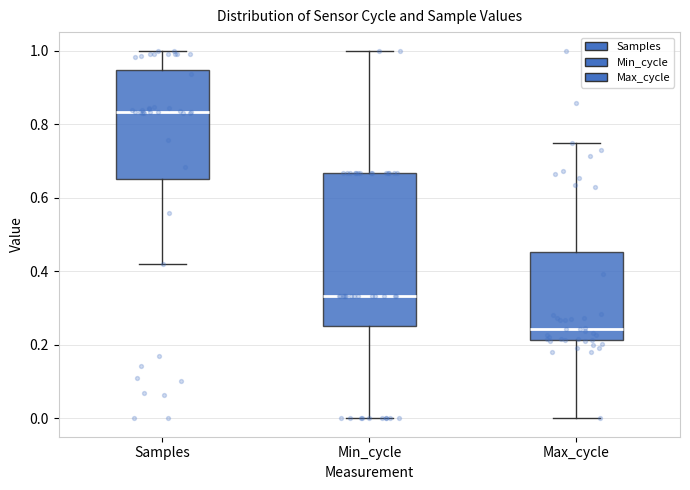

Reading left to right, transcribe this box plot: for each box, give where its median line is, the range the box spans, and where its two whiskers end, as read against the y-axis. The values are not printed on the chart, so give them approximately, as read against the axis.

Samples: median 0.84, box 0.66 to 0.94, whiskers 0.42 to 1.00
Min_cycle: median 0.34, box 0.26 to 0.66, whiskers 0.00 to 1.00
Max_cycle: median 0.24, box 0.22 to 0.46, whiskers 0.00 to 0.74